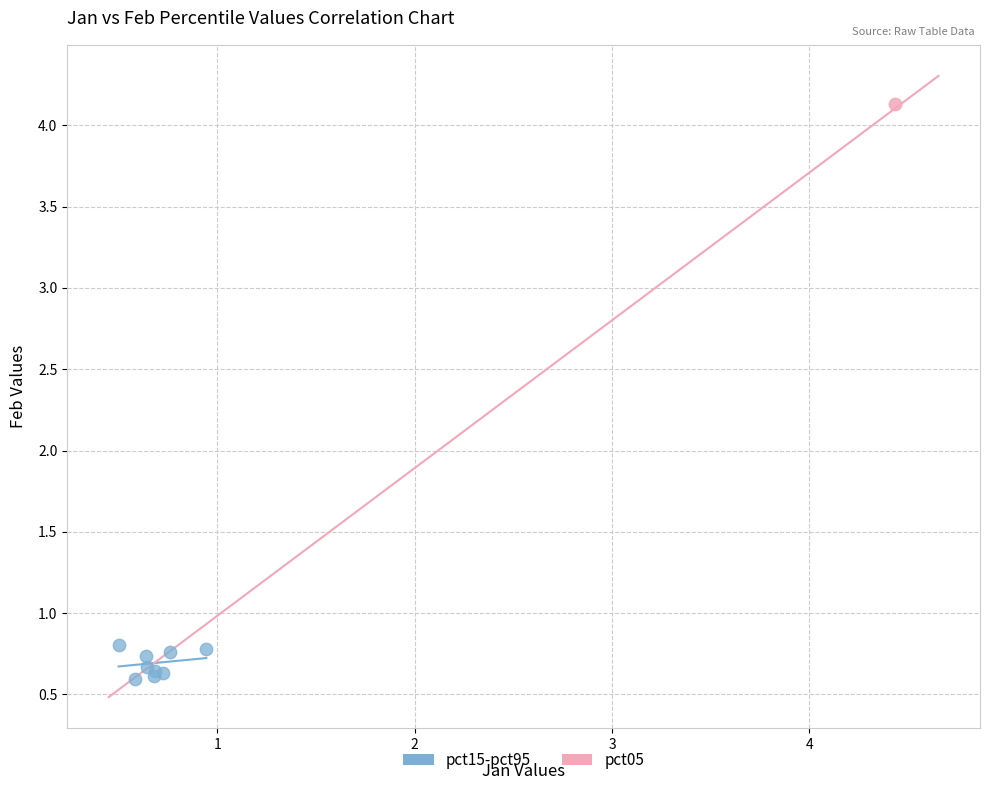

What are all the series names shown in the legend?

pct15-pct95, pct05